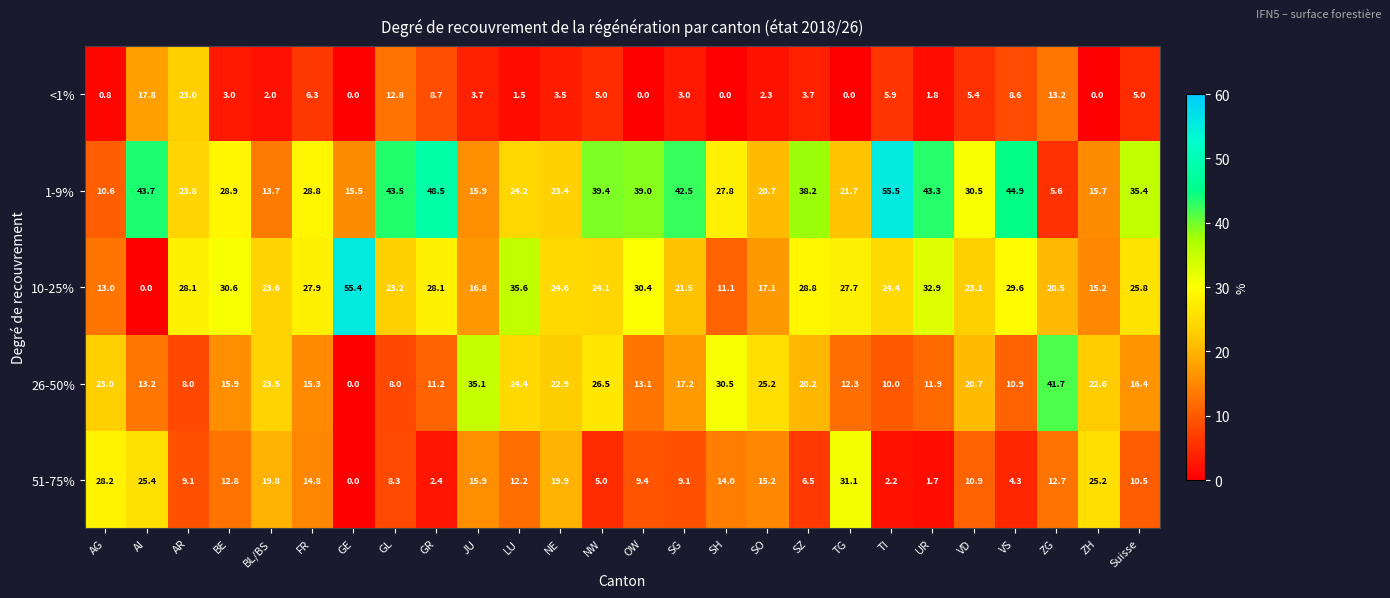

What is the sum of all 26-50% values?

479.7